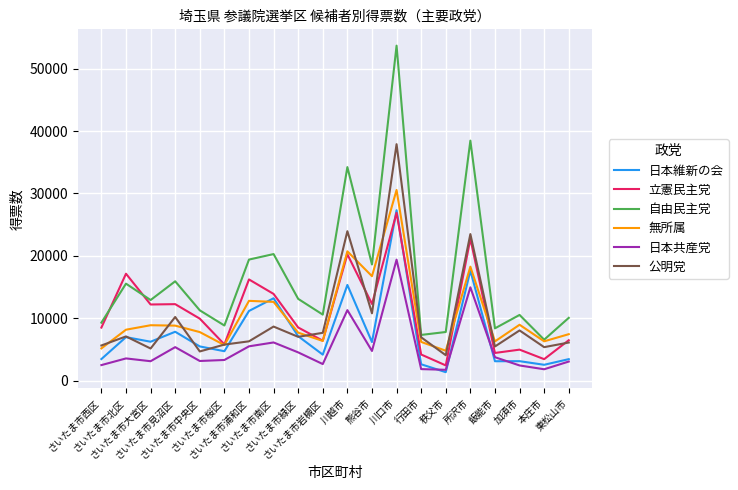

Which series has the largest range (max minus min)?

自由民主党